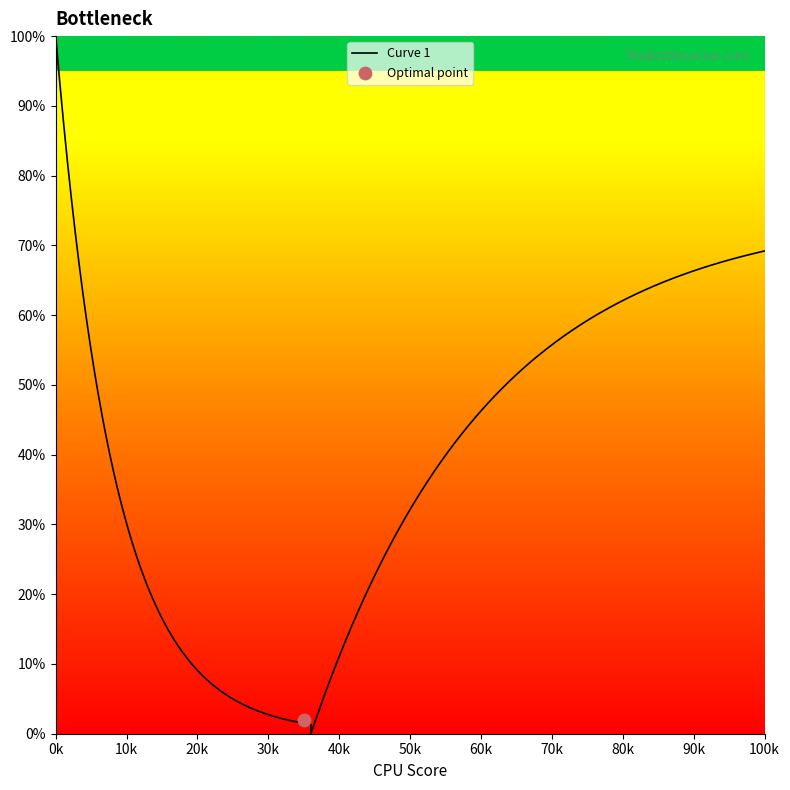

At how many categories does at least one series exceed 69?

6